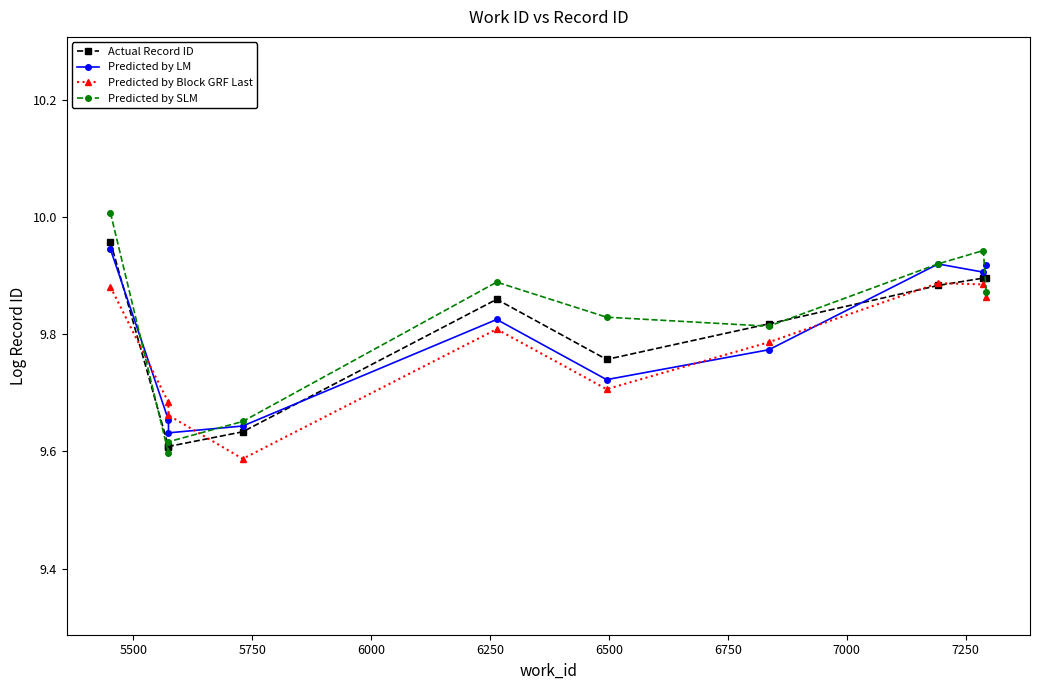

Reading right to left, list all the values displayed in this chart.

Actual Record ID: 9.9	9.9	9.9	9.8	9.8	9.9	9.6	9.6	9.6	10.0
Predicted by LM: 9.9	9.9	9.9	9.8	9.7	9.8	9.6	9.6	9.7	9.9
Predicted by Block GRF Last: 9.9	9.9	9.9	9.8	9.7	9.8	9.6	9.7	9.7	9.9
Predicted by SLM: 9.9	9.9	9.9	9.8	9.8	9.9	9.7	9.6	9.6	10.0